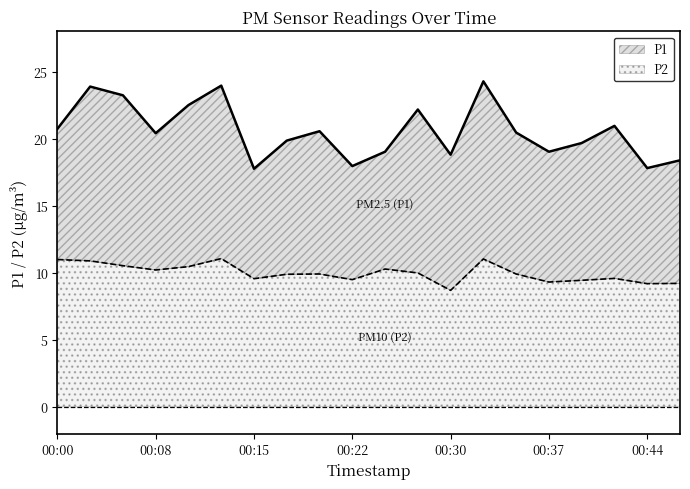

What is the value of the P1 point at the 10th from the left?

17.9